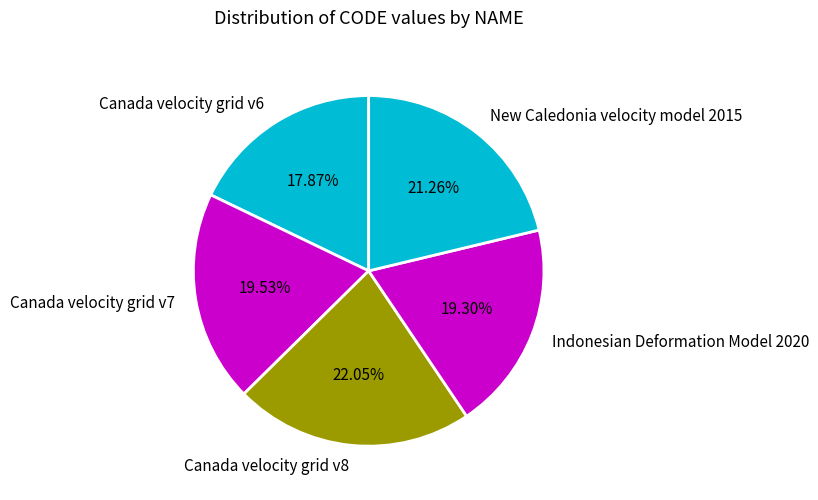

What percentage is NOT represented by Canada velocity grid v7?

80.5%